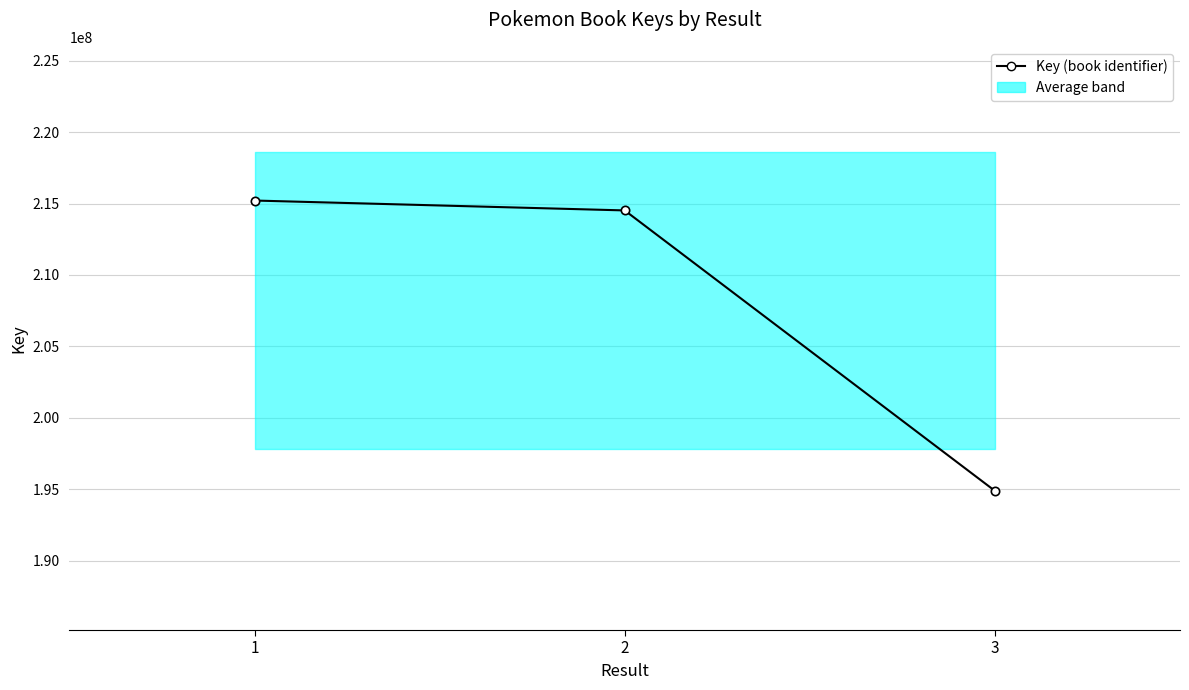

Between 3 and 1, which is larger?

1